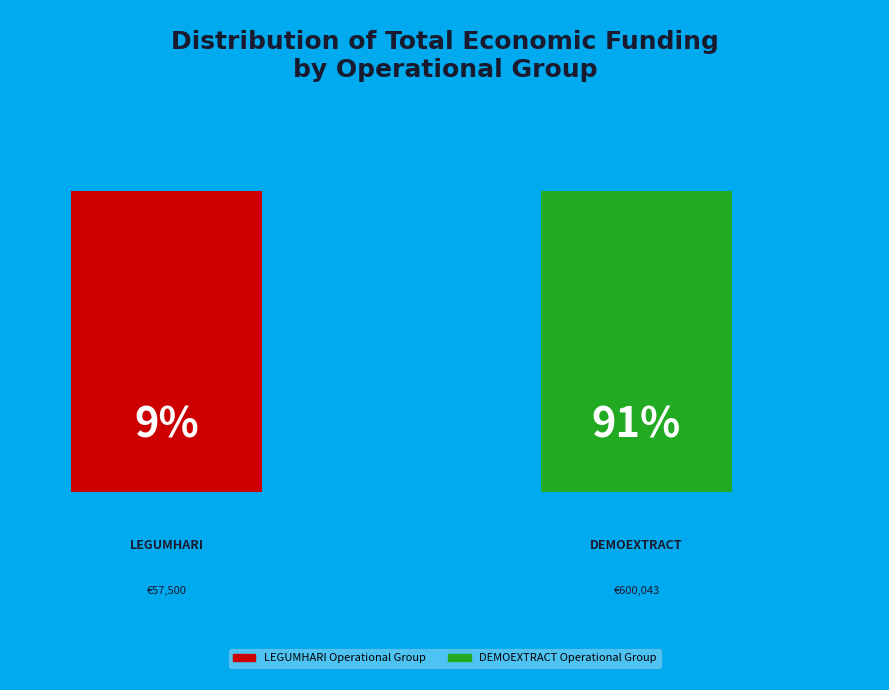

Rank the categories by value from highest to lowest.

DEMOEXTRACT Operational Group, LEGUMHARI Operational Group